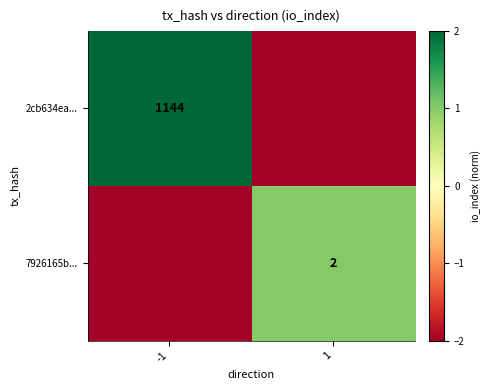

The value of 7926165b... at 1 is 1. True or false?

False